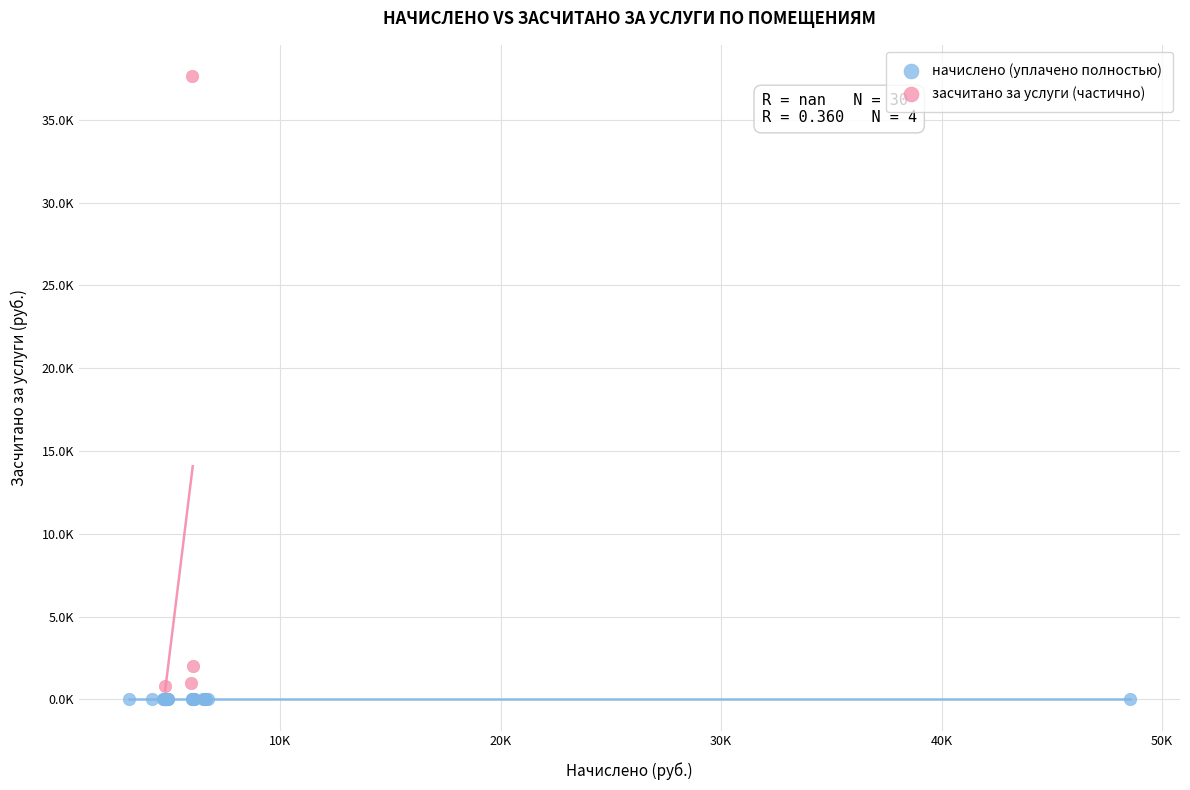

What are all the series names shown in the legend?

начислено (уплачено полностью), засчитано за услуги (частично)